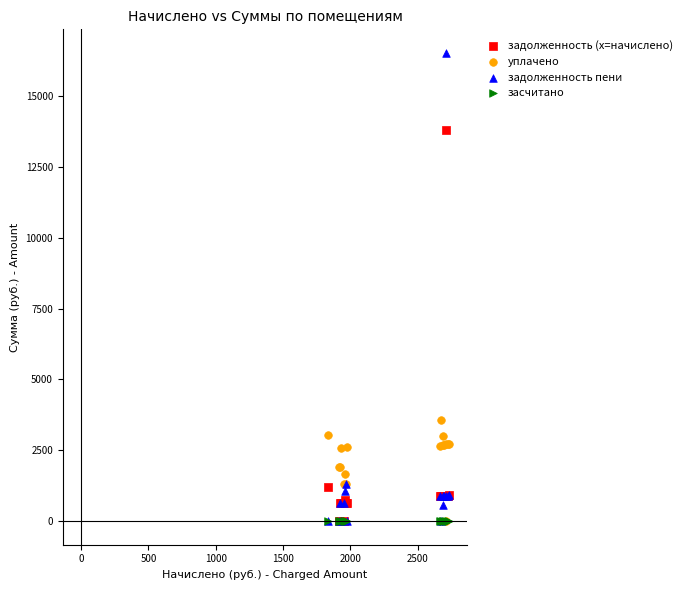

In the задолженность (x=начислено) series, what Y value is closest to 6905?

1221.6